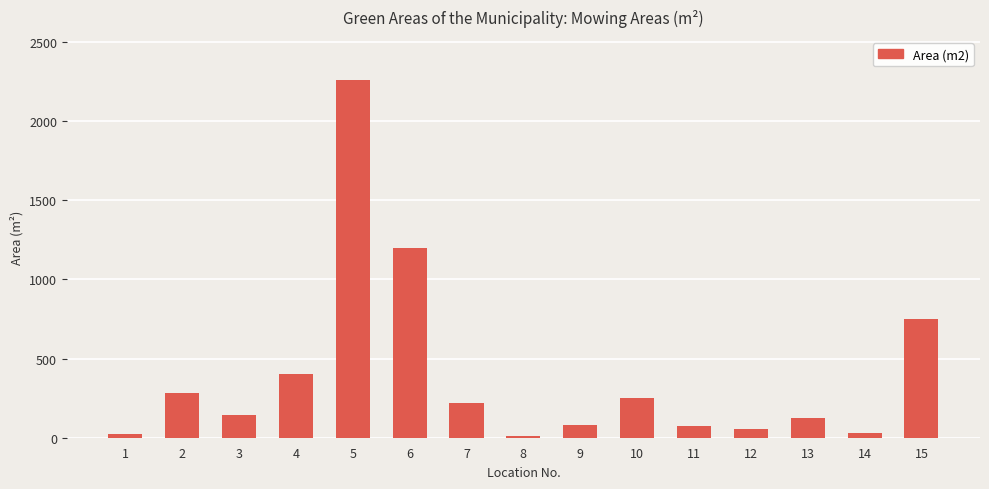

How many categories are shown in the chart?

15